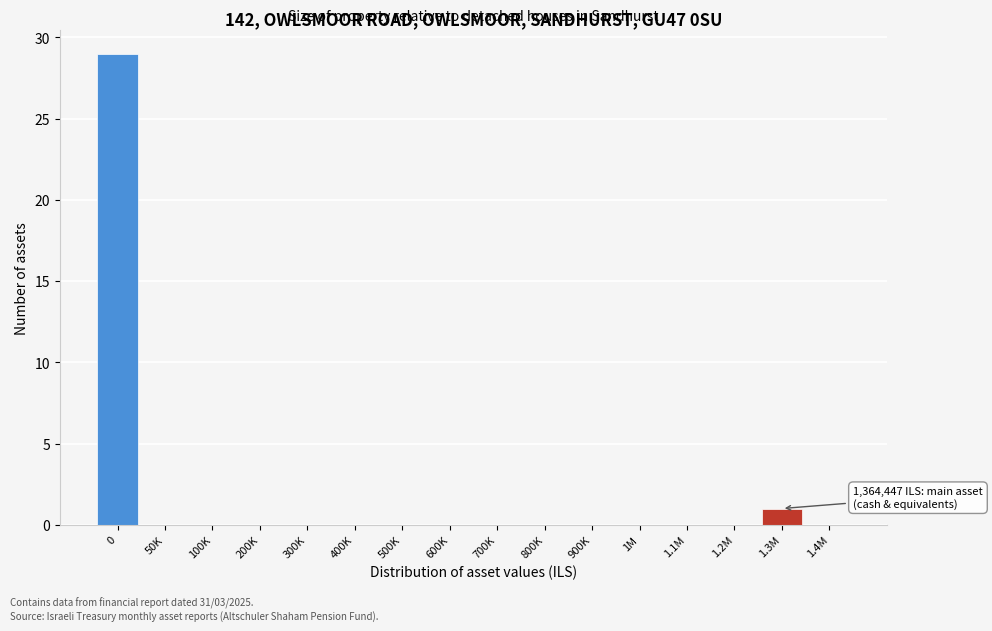

Reading left to right, list all the values displayed in this chart.

0=29	50K=0	100K=0	200K=0	300K=0	400K=0	500K=0	600K=0	700K=0	800K=0	900K=0	1M=0	1.1M=0	1.2M=0	1.3M=1	1.4M=0